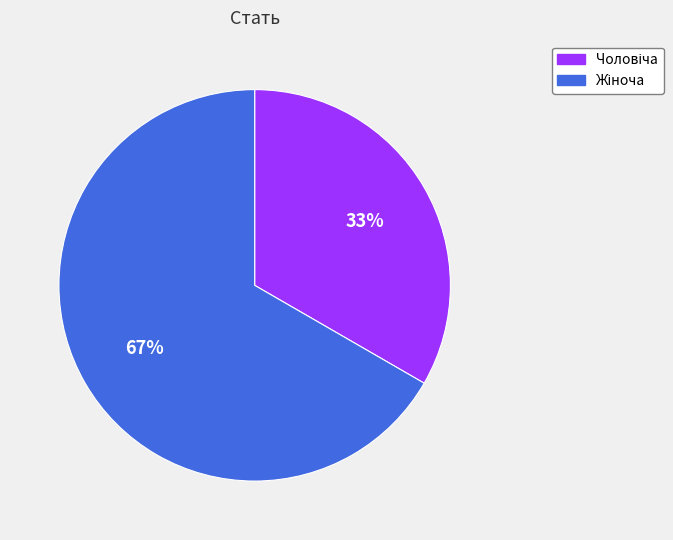

Is there any slice that represents more than half of the pie?

Yes